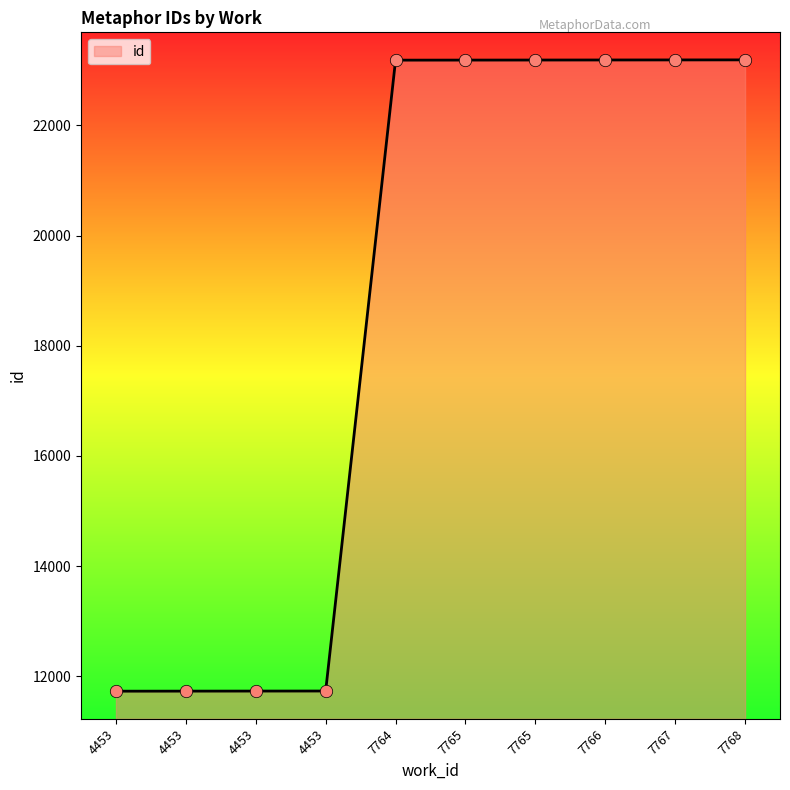

What is the change in value from 4453 to 4453?

+3